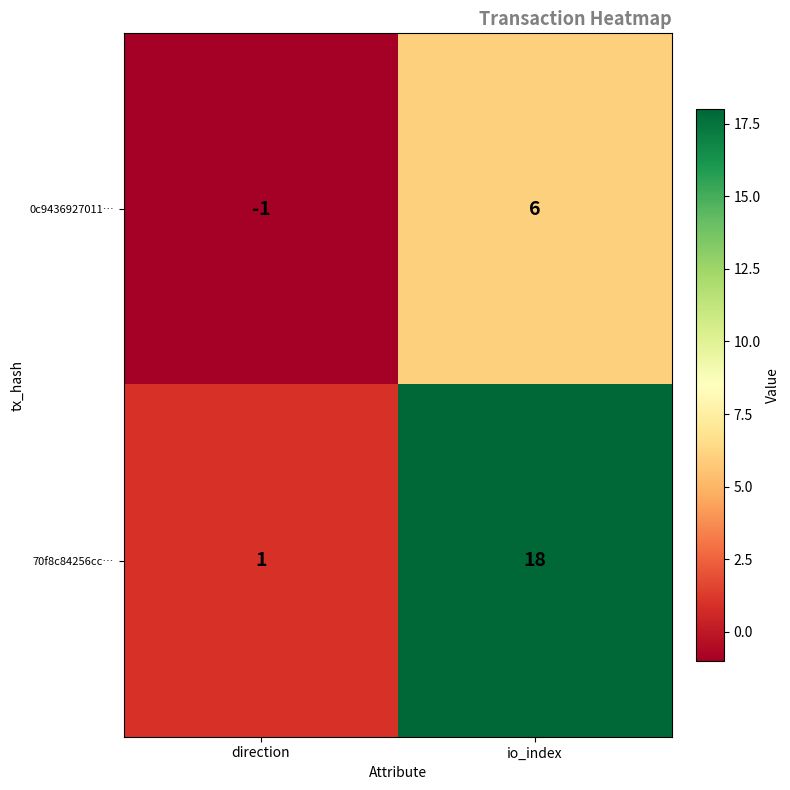

Reading left to right, transcribe all the data shown in this chart.

0c9436927011…: direction=-1	io_index=6
70f8c84256cc…: direction=1	io_index=18